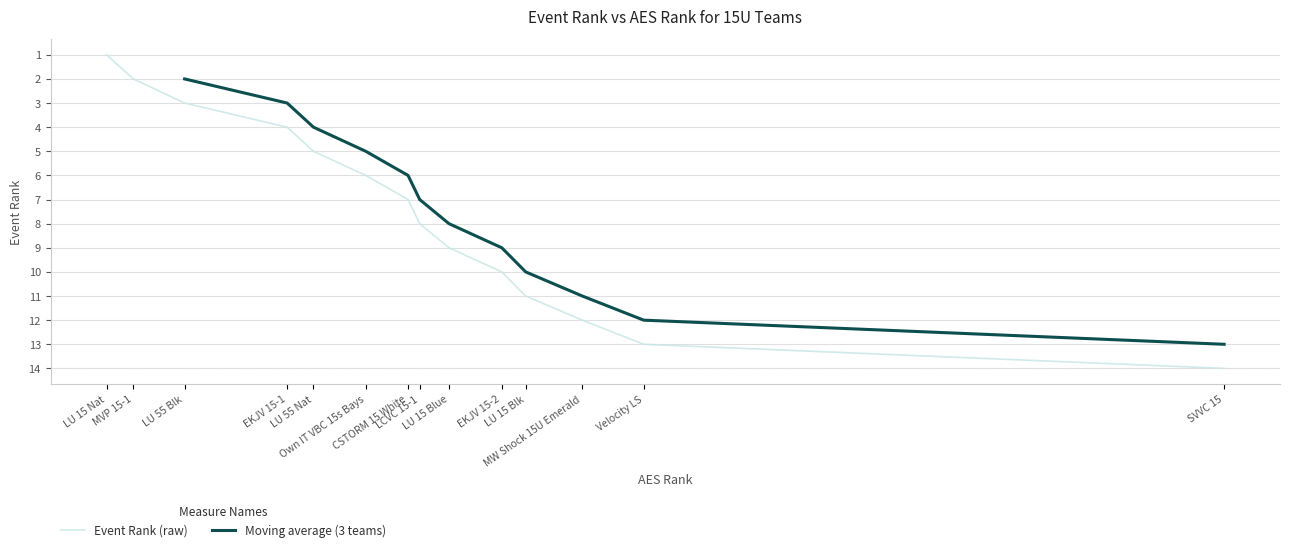

What is the maximum value for Event Rank (raw)?

14